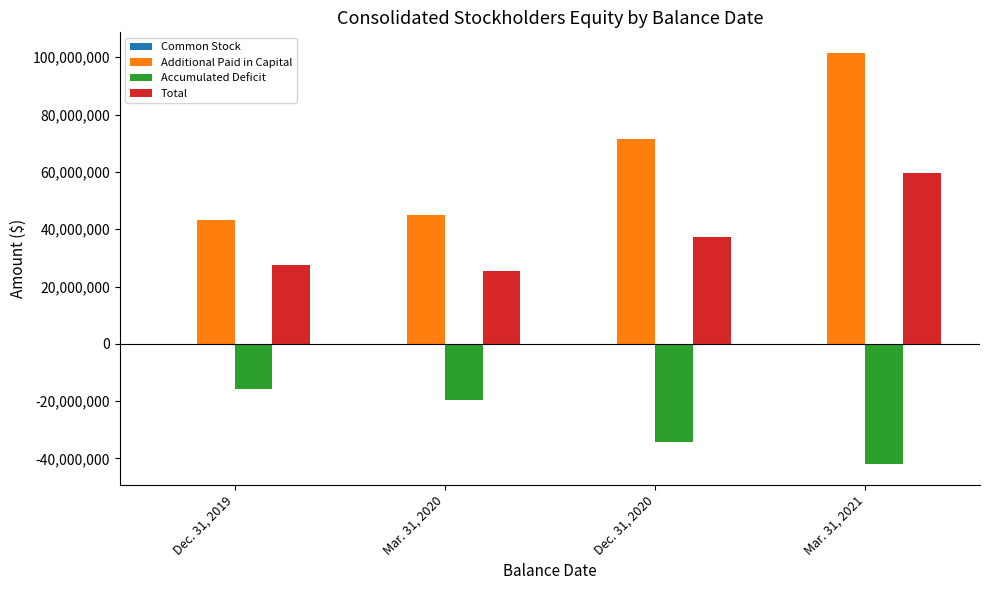

The value of Accumulated Deficit at Dec. 31, 2020 is -34279648. True or false?

True